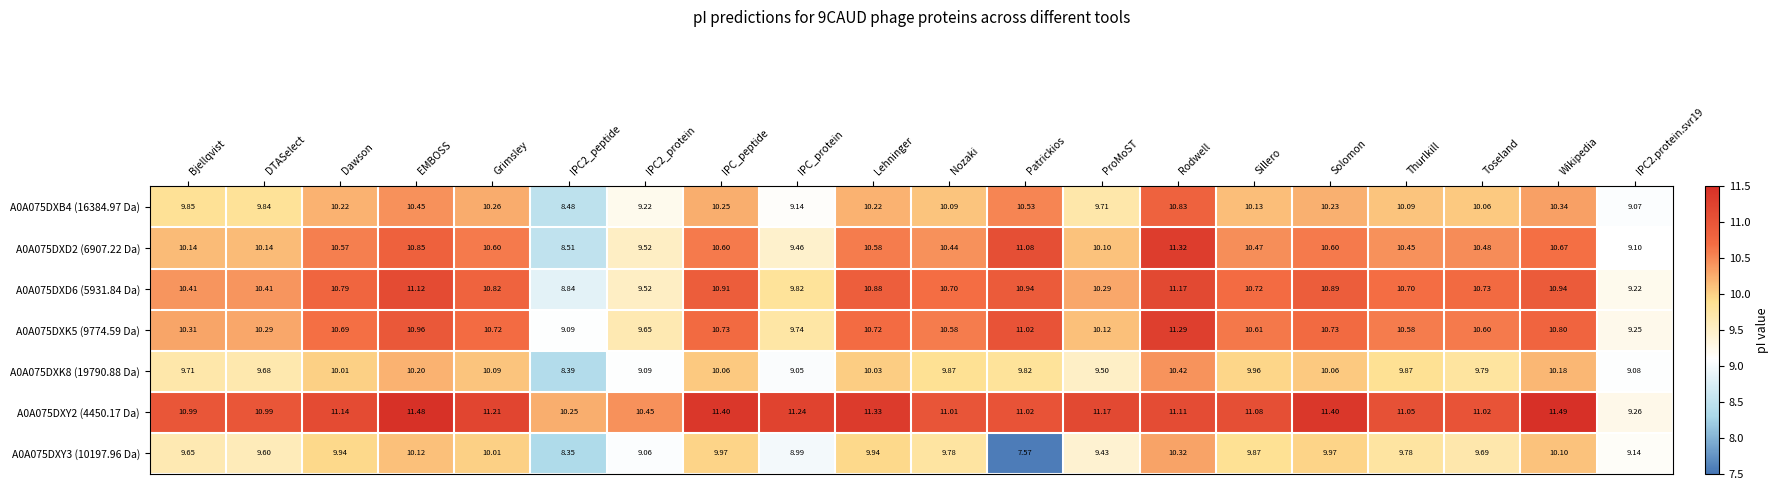

At which label does A0A075DXK8 (19790.88 Da) first exceed 9?

Bjellqvist